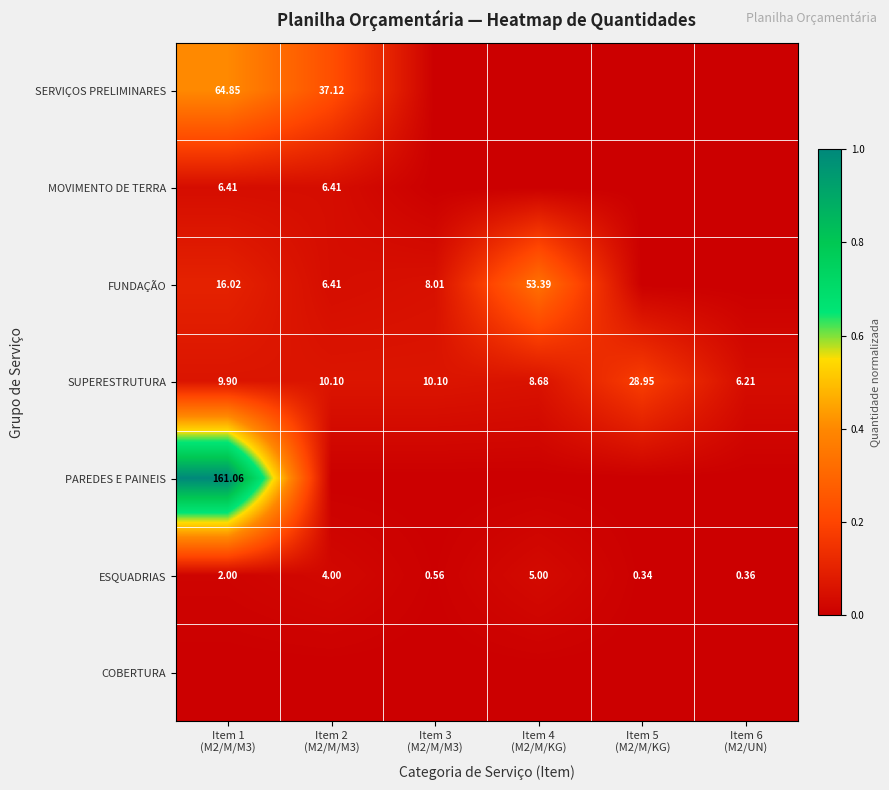

List the labels in order of FUNDAÇÃO value, smallest first.

Item 5 (M2/M/KG), Item 6 (M2/UN), Item 2 (M2/M/M3), Item 3 (M2/M/M3), Item 1 (M2/M/M3), Item 4 (M2/M/KG)